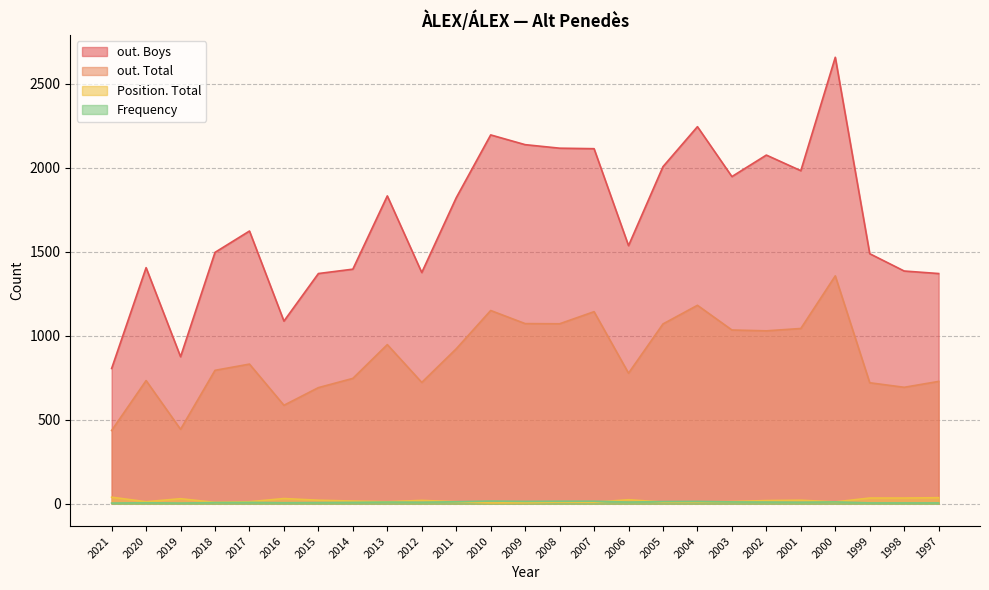

True or false: out. Boys has a value of 975 at 1999.

False